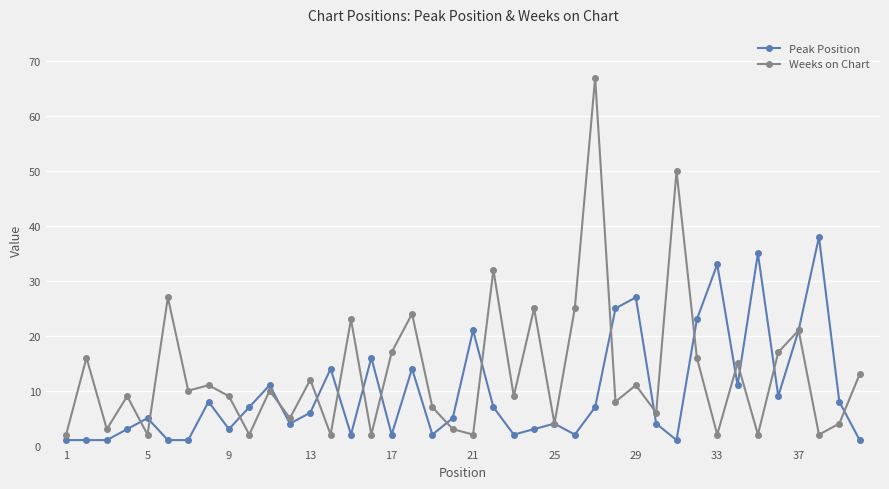

Which series has the largest range (max minus min)?

Weeks on Chart